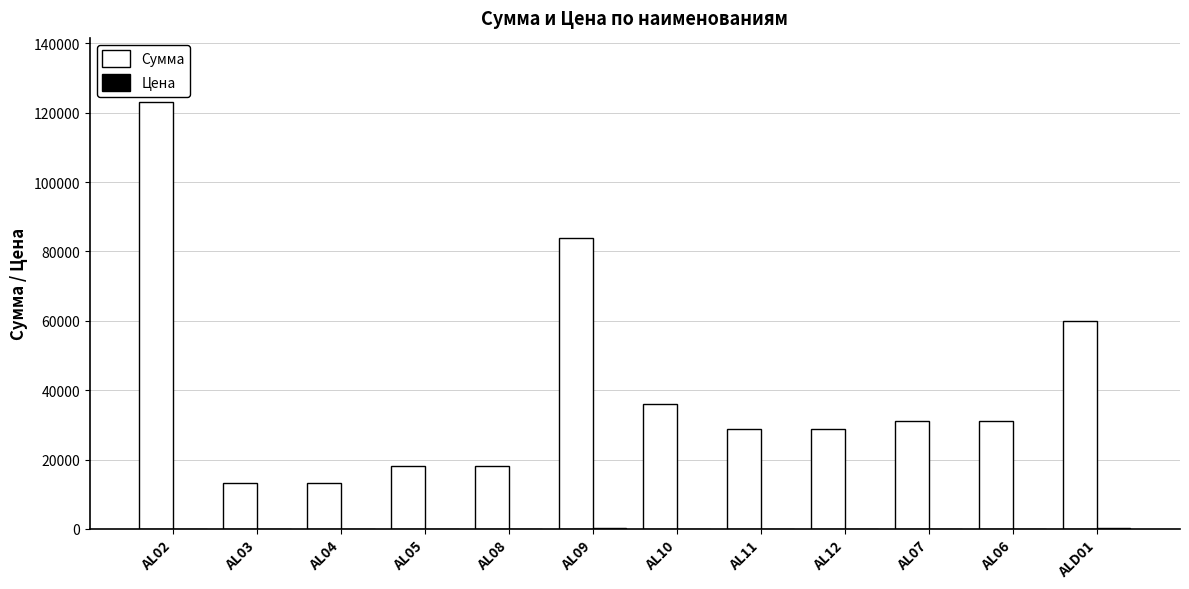

At which label is Сумма closest to 68160?

ALD01